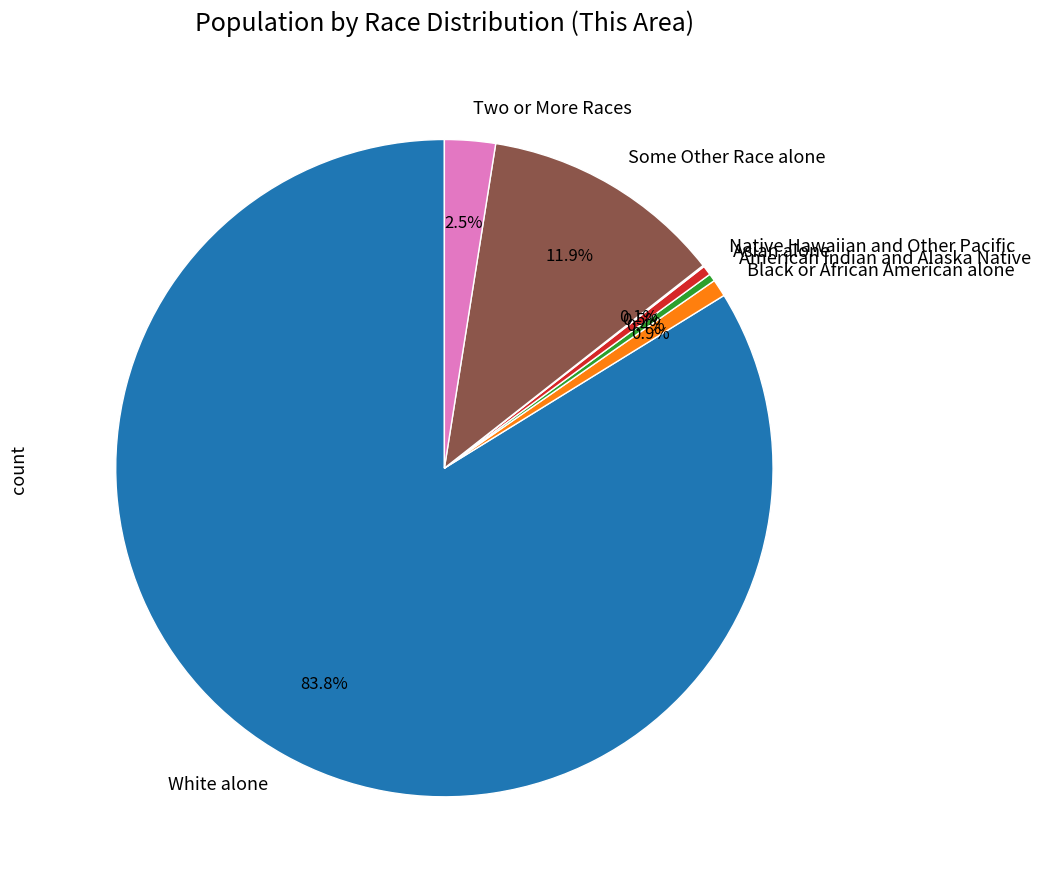

To the nearest percent, what percentage of the pie is Black or African American alone?

1%